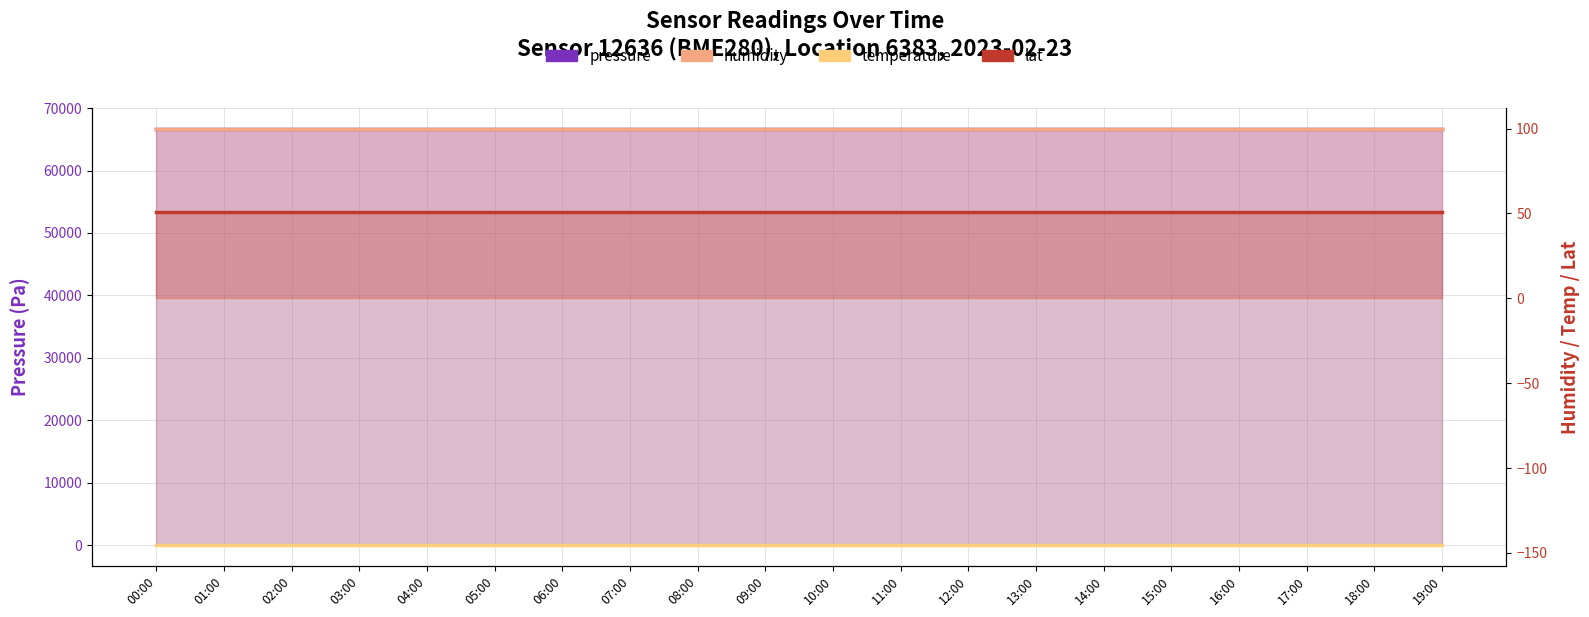

What is the average value of the temperature series?

-145.3